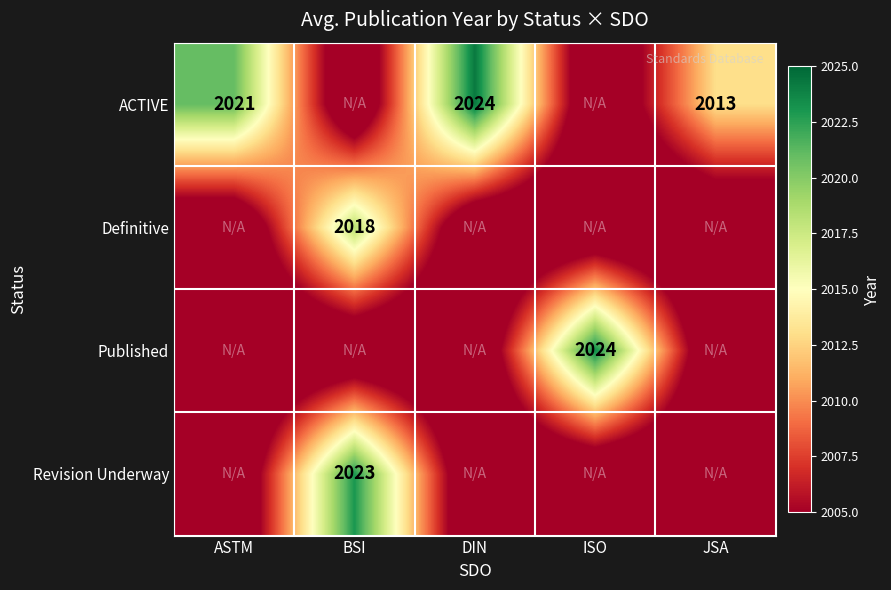

The Revision Underway series shows 2023 at BSI. True or false?

True